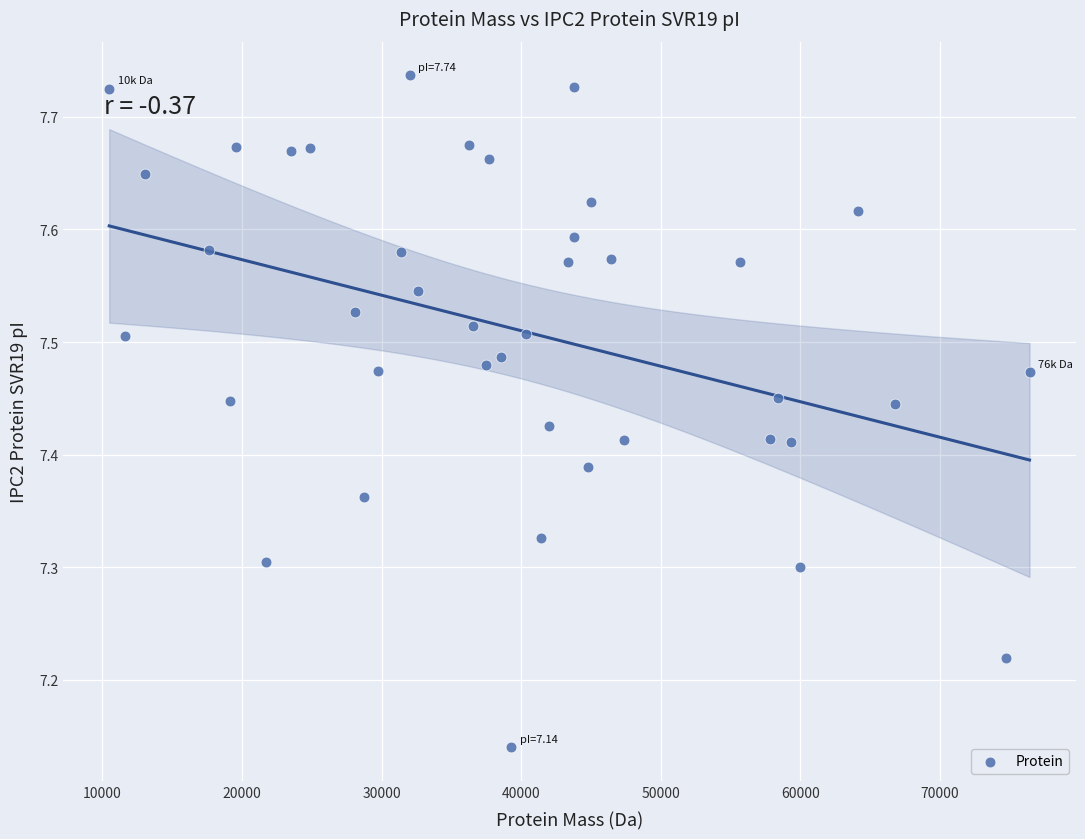

What is the range of X values (max minus min)?

65929.1